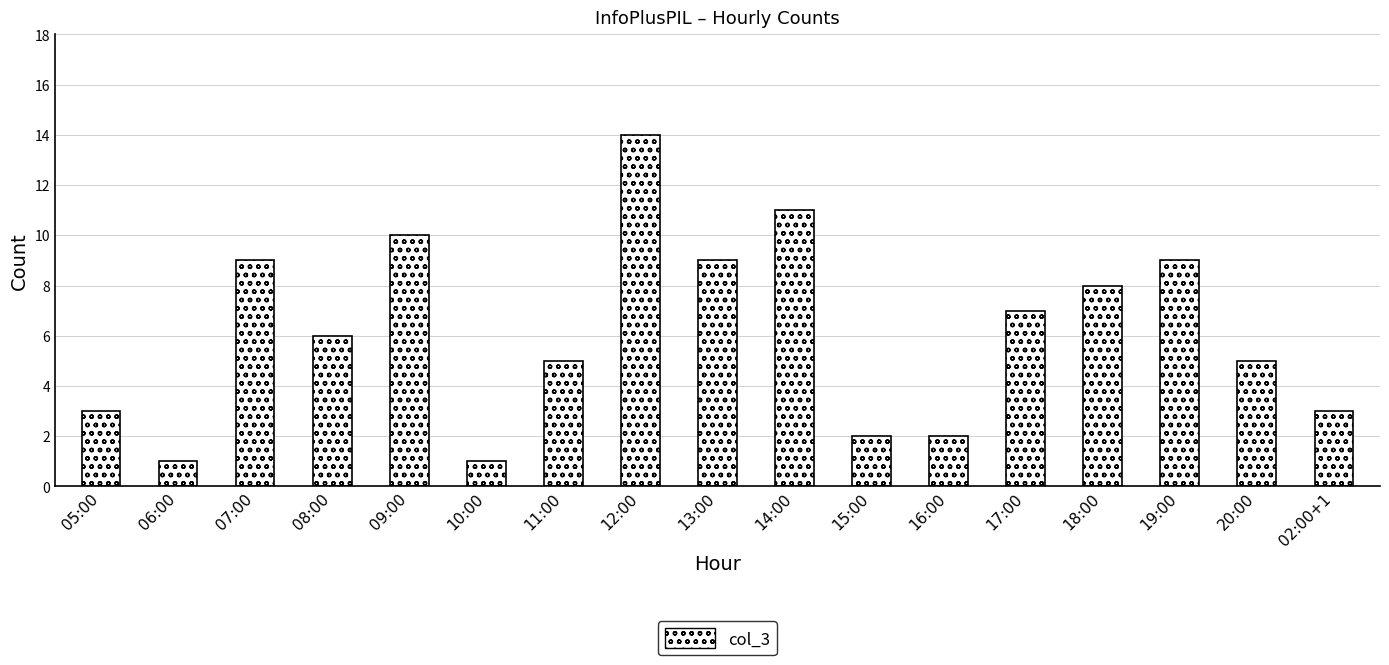

Is it true that the value at 13:00 is 9?

True